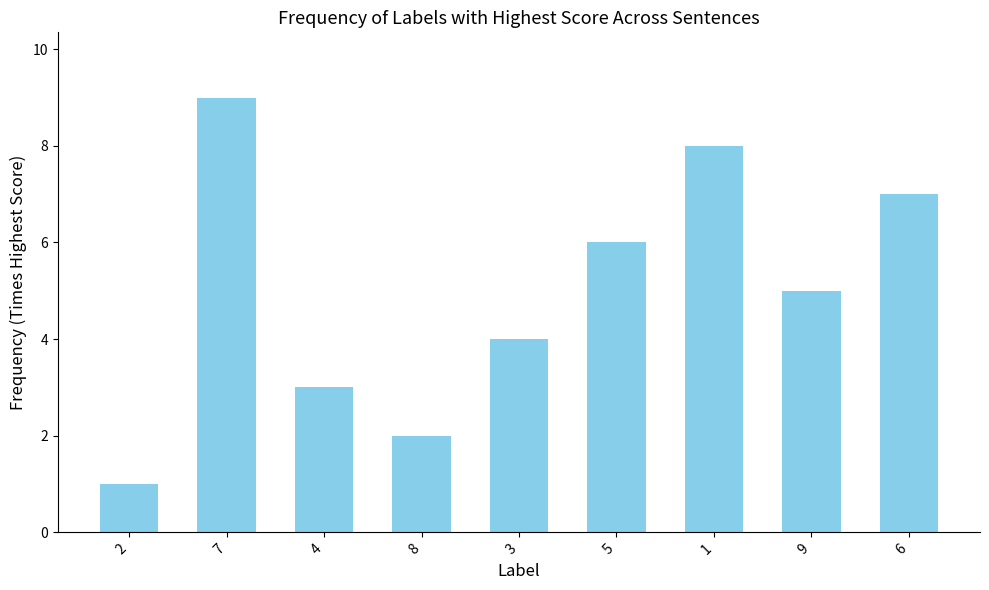

Which has a higher value, 4 or 6?

6